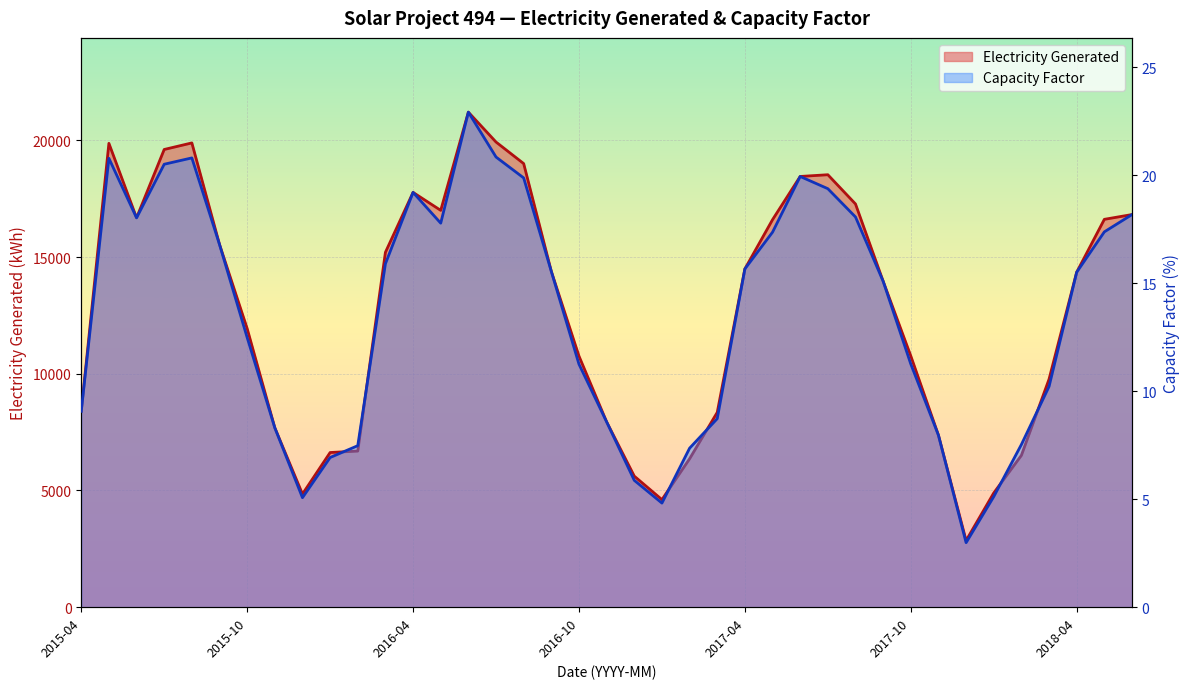

The value of Electricity Generated at 2016-08 is 28296.2. True or false?

False